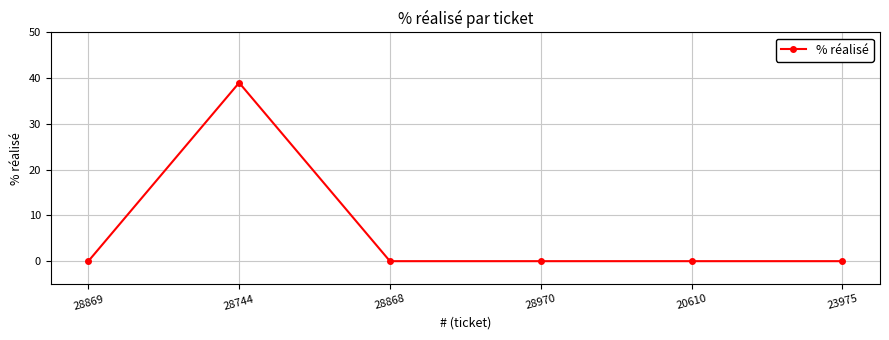

The chart shows a value of -19 at 28868. True or false?

False